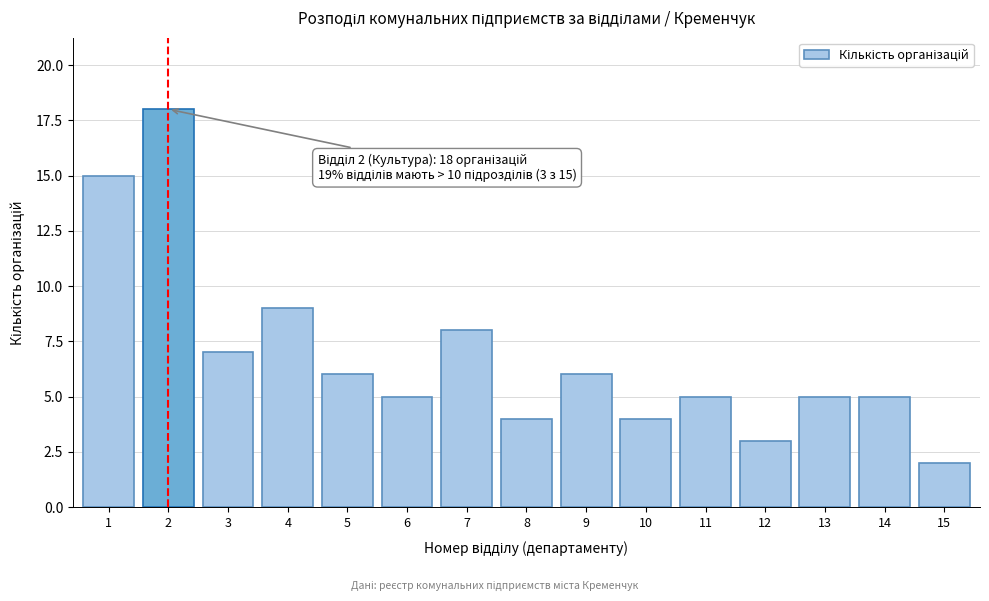

Reading left to right, transcribe all the data shown in this chart.

15	18	7	9	6	5	8	4	6	4	5	3	5	5	2